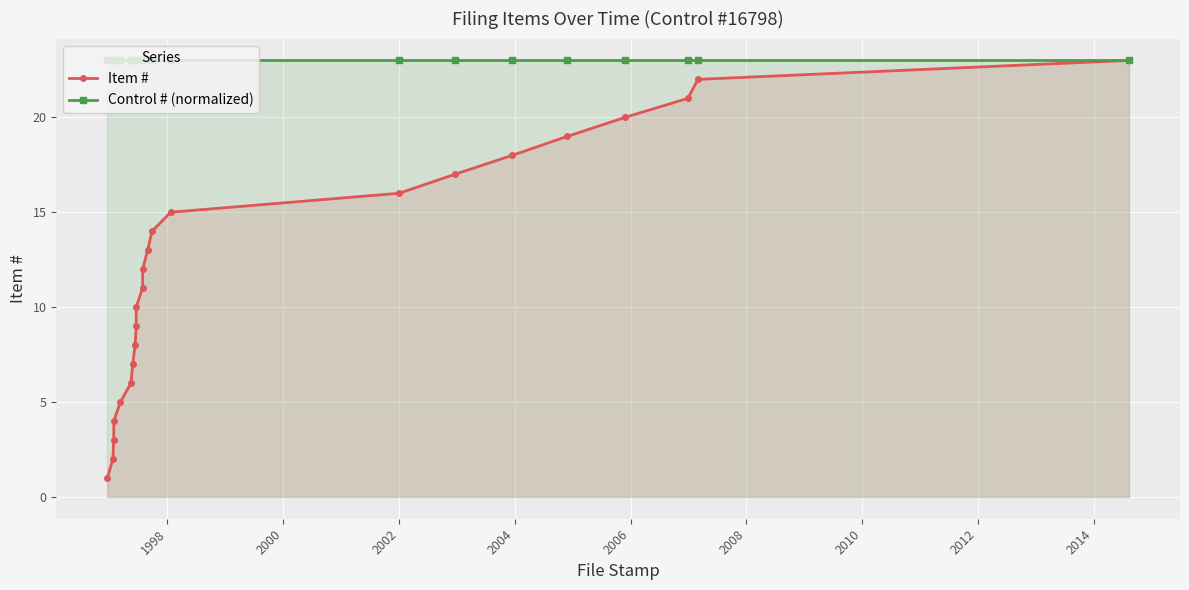

What is the highest value of the Control # (normalized) series?

23